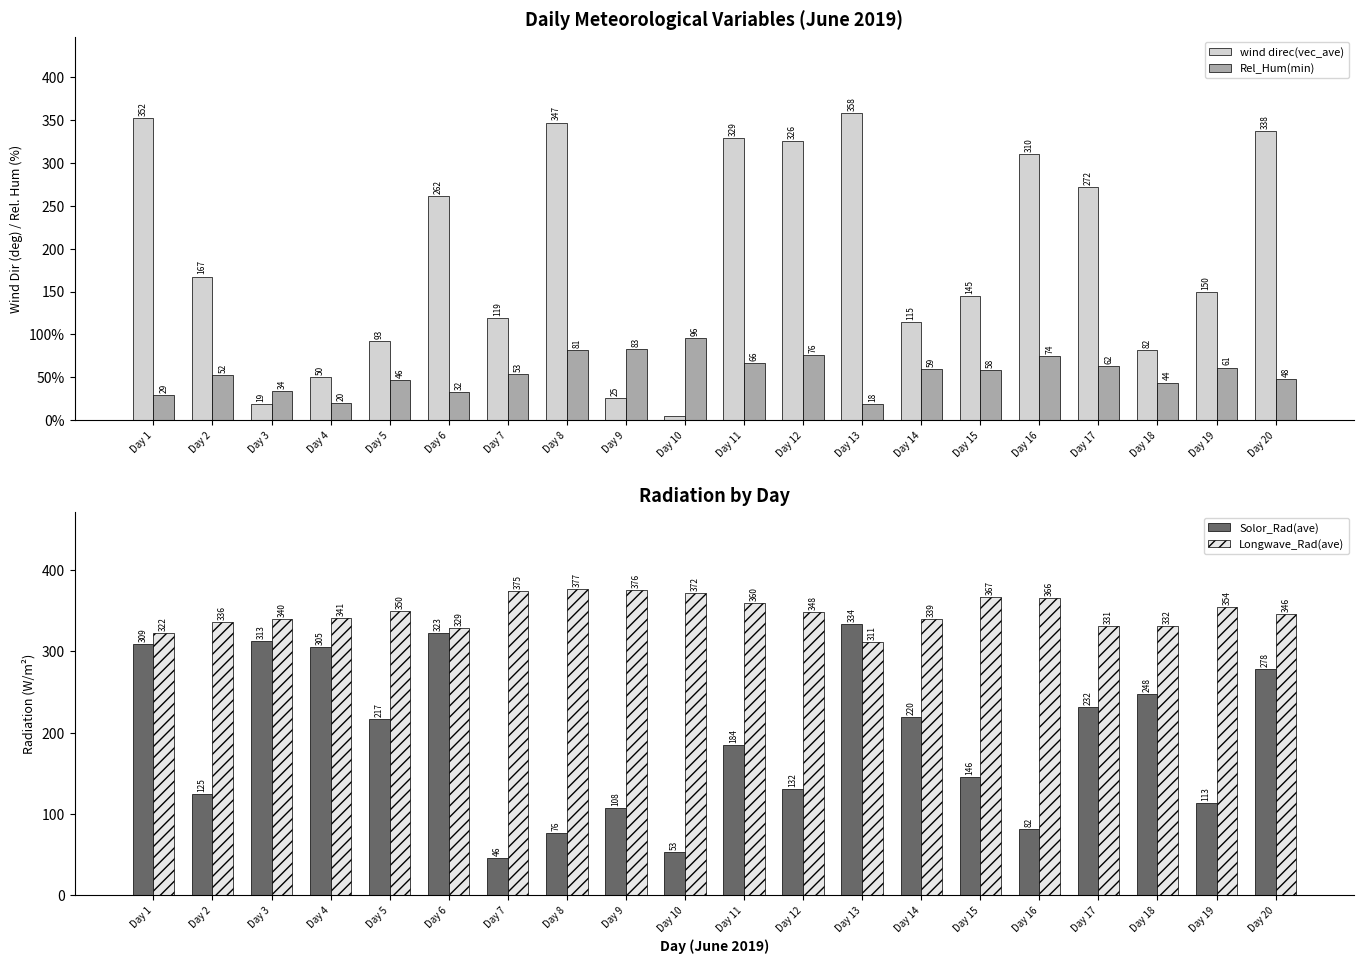

Count the number of data series in this chart.

4